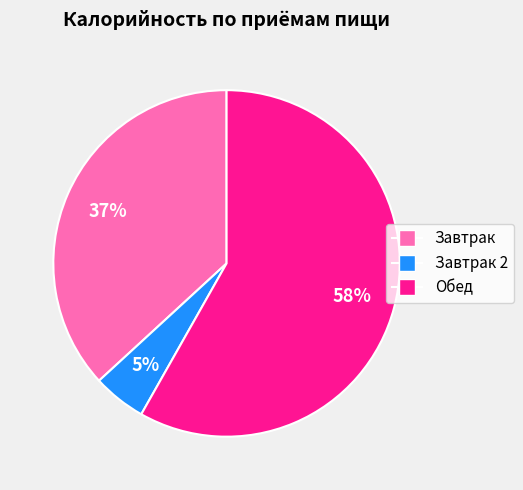

To the nearest percent, what is the average slice percentage?

33%